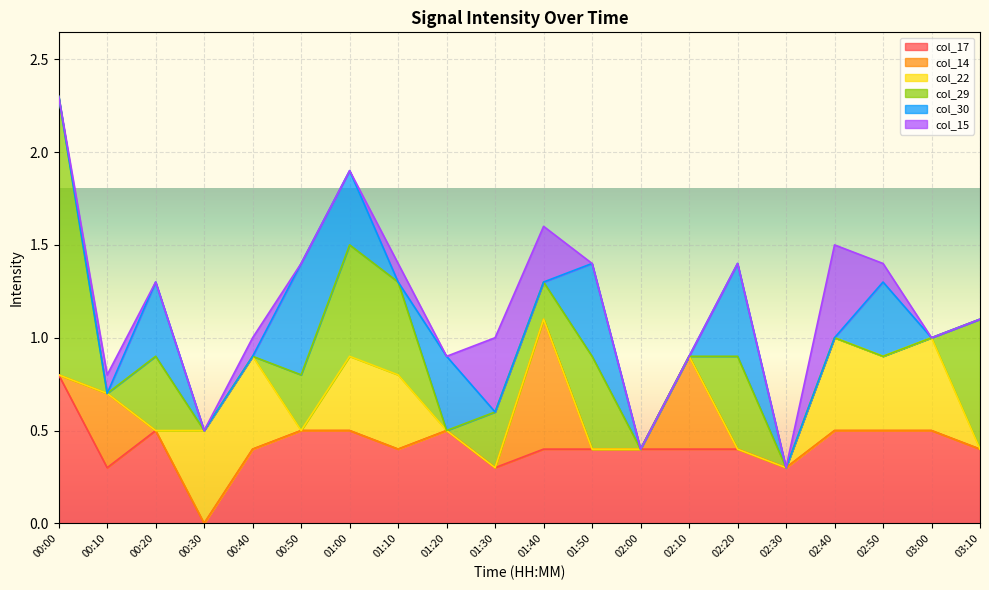

Which category has the highest value across all series?

00:00